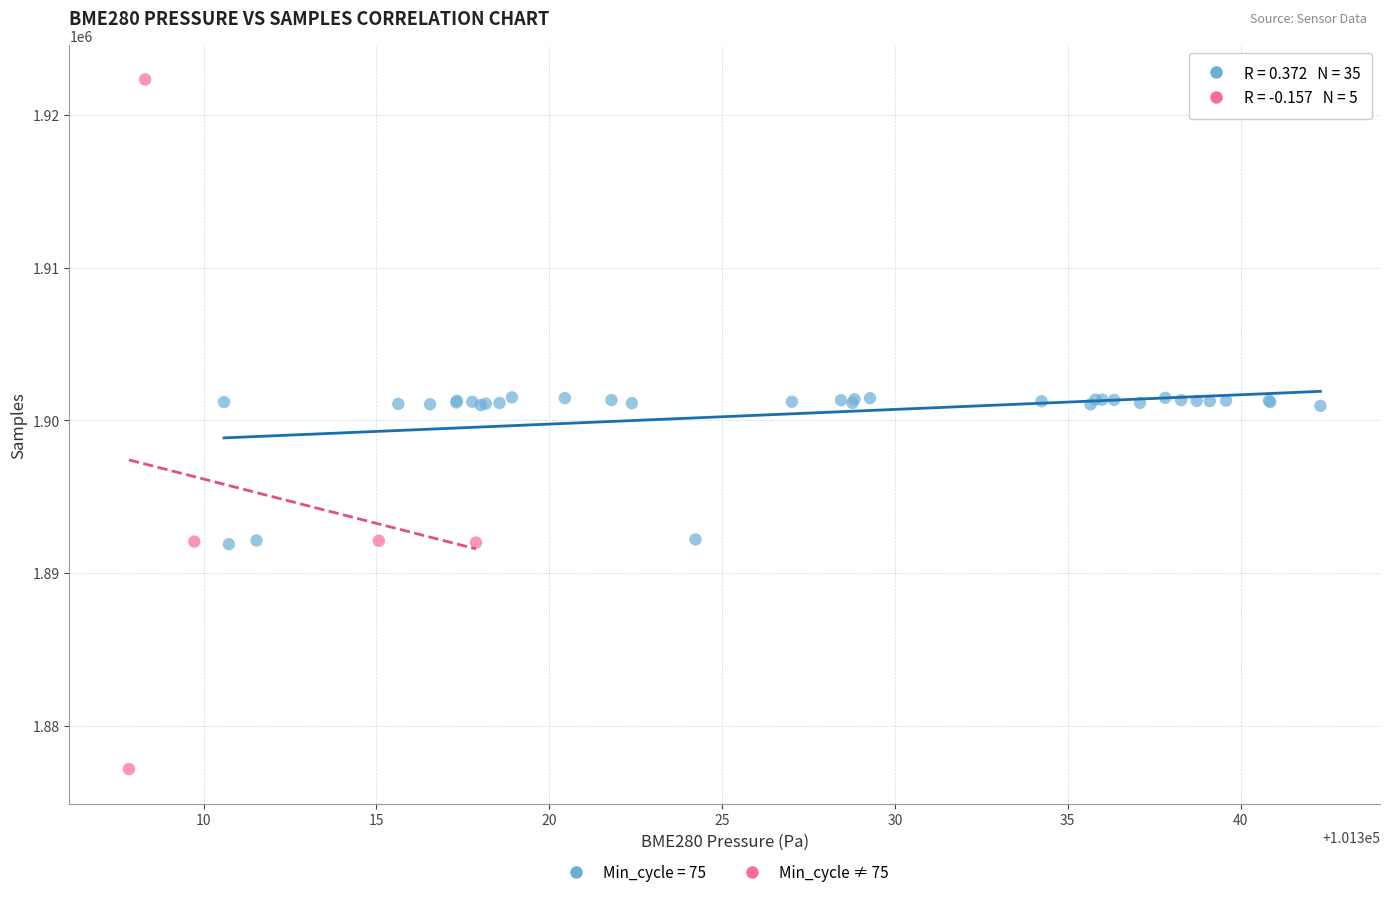

Which series reaches the maximum Y coordinate?

Min_cycle ≠ 75